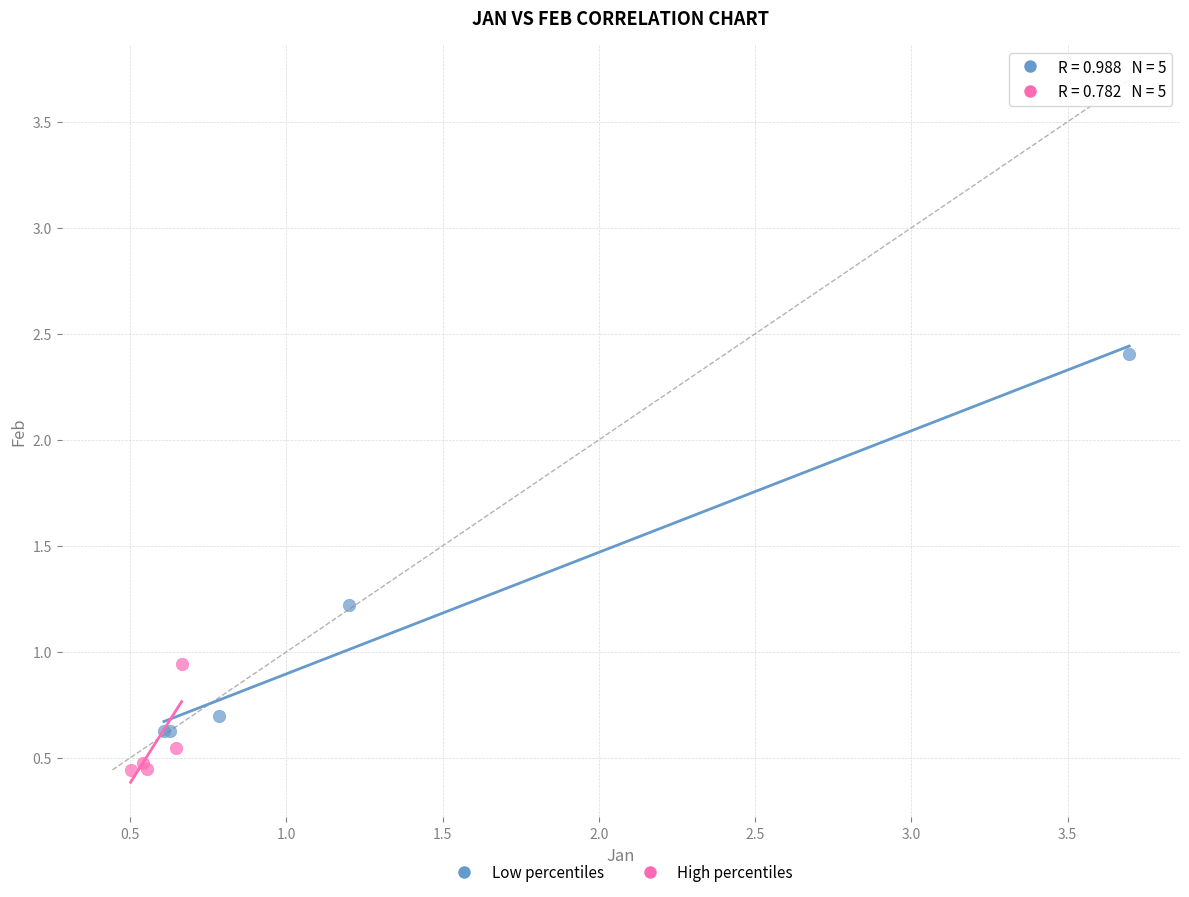

Which series has the largest Y range (max minus min)?

Low percentiles